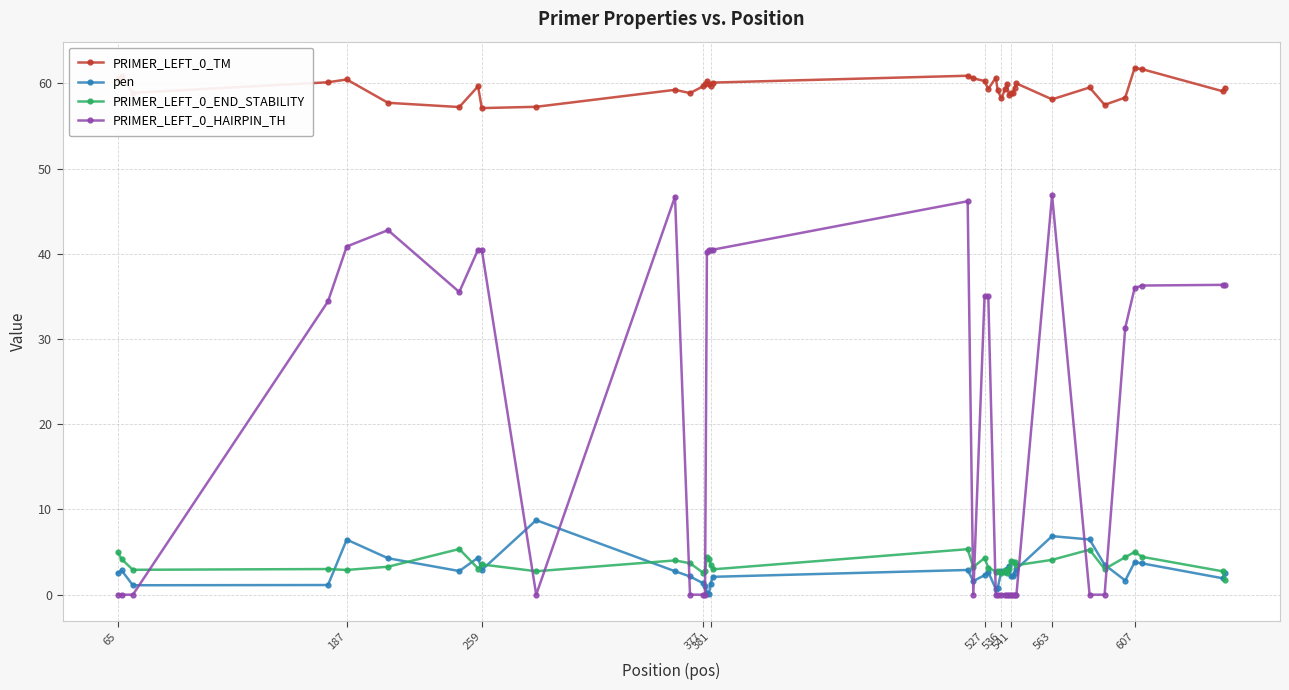

What is the value of the pen point at the 3rd from the left?

1.1